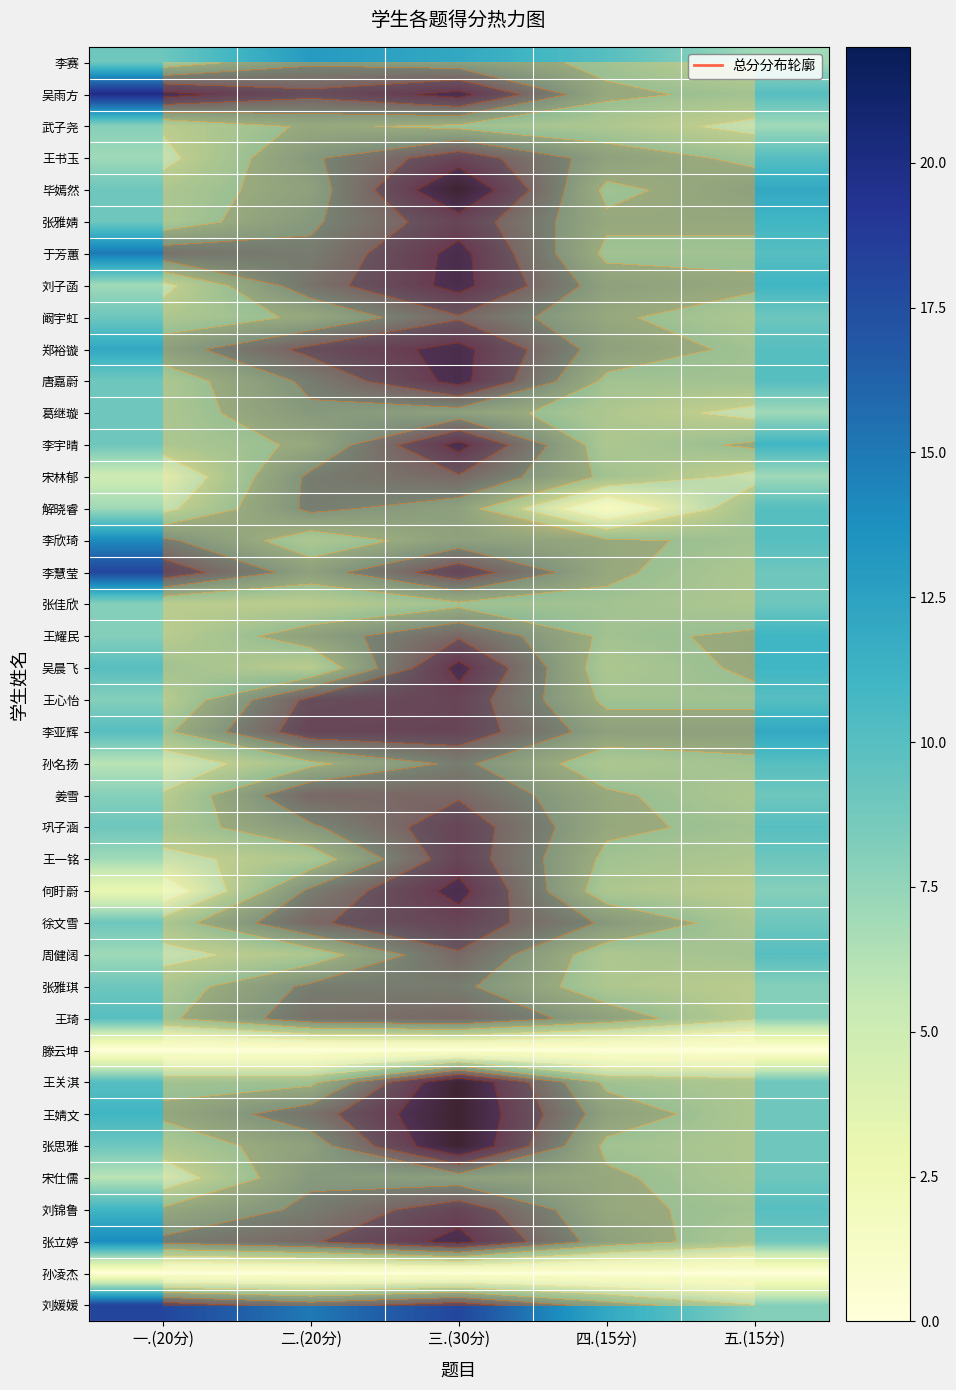

Which category has the lowest value across all series?

一.(20分)